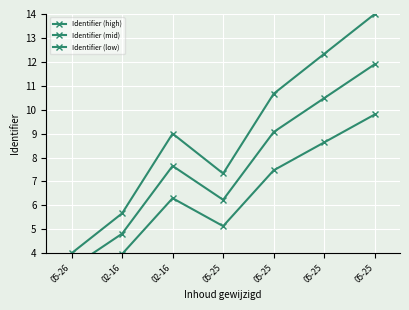

List the labels in order of Identifier (low) value, largest first.

05-25, 05-25, 05-25, 02-16, 05-25, 02-16, 05-26